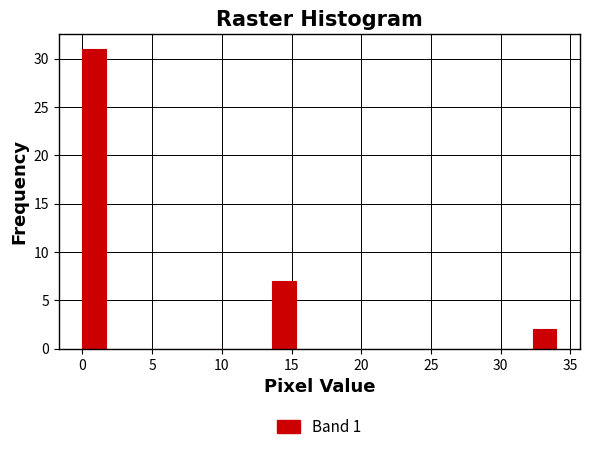

Read against the x-axis, roughly where is the centre of the tallest bar?

1.0